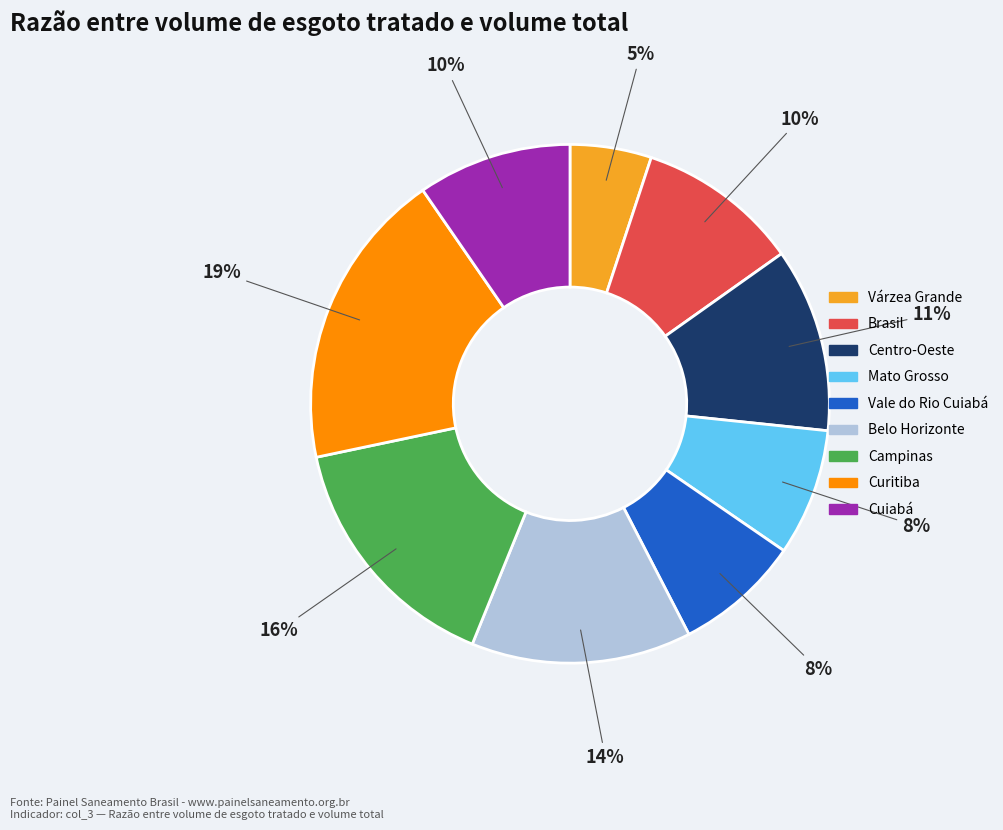

Between Mato Grosso and Curitiba, which is larger?

Curitiba